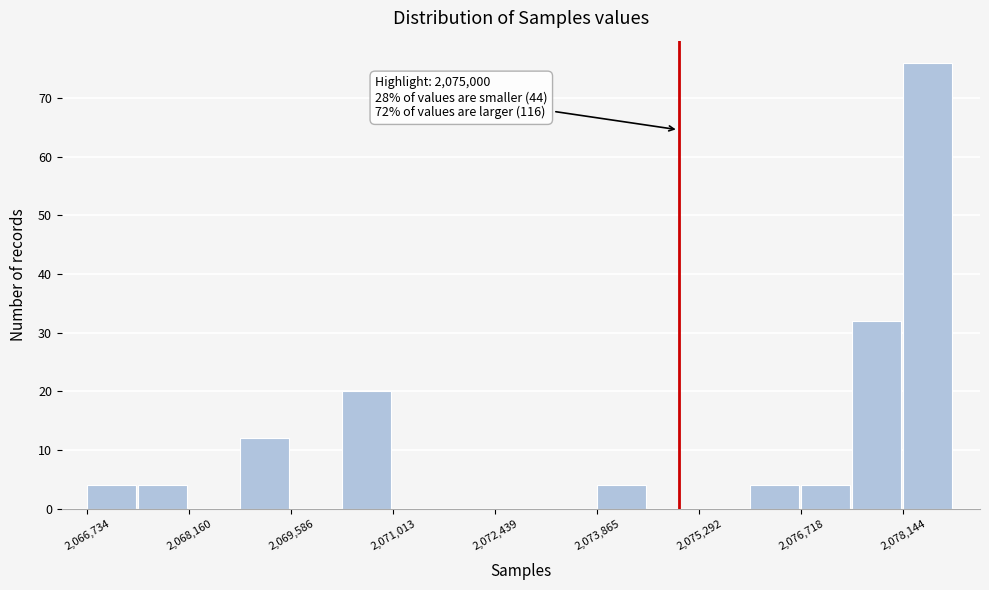

Around what value on the x-axis is the tallest bar? Give the approximate position of its centre, as read against the axis.

2078400